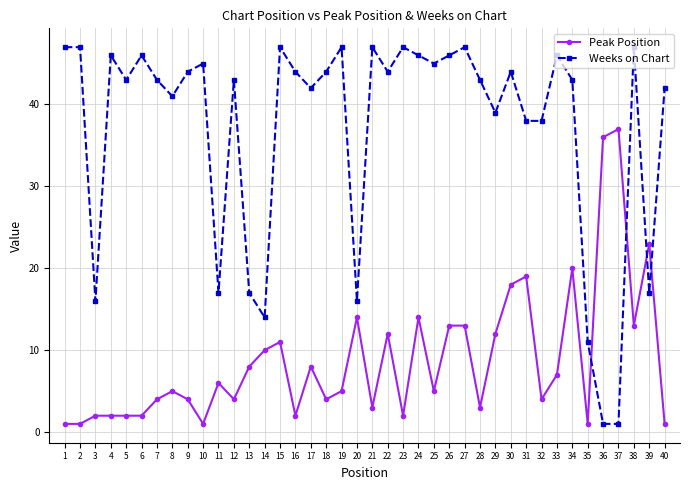

Reading left to right, what are all the values shown in this chart?

Peak Position: 1	1	2	2	2	2	4	5	4	1	6	4	8	10	11	2	8	4	5	14	3	12	2	14	5	13	13	3	12	18	19	4	7	20	1	36	37	13	23	1
Weeks on Chart: 47	47	16	46	43	46	43	41	44	45	17	43	17	14	47	44	42	44	47	16	47	44	47	46	45	46	47	43	39	44	38	38	46	43	11	1	1	47	17	42